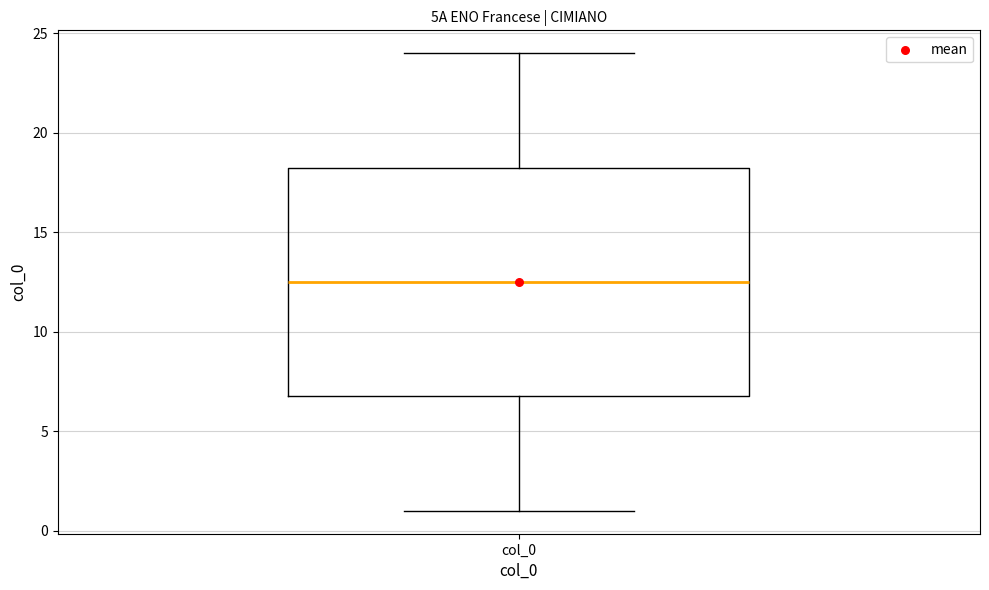

Where does the lower whisker of the box for col_0 end on the y-axis? The values are not printed on the chart, so give them approximately, as read against the axis.

1.0